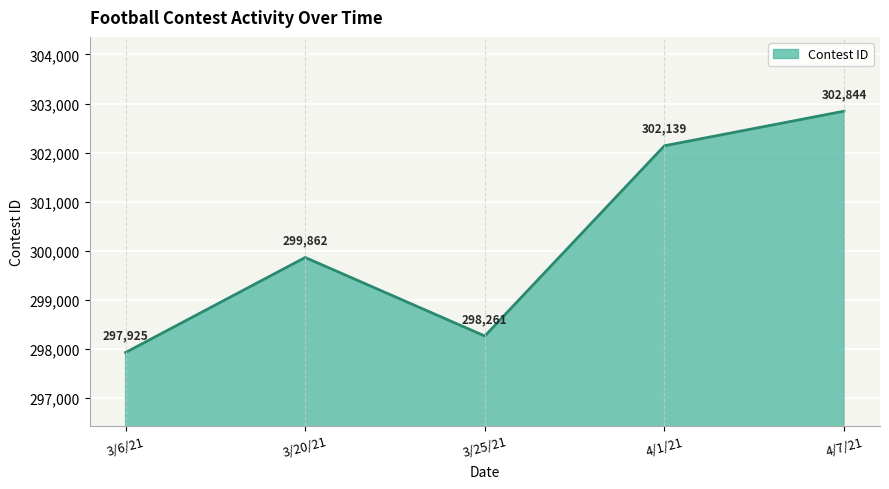

Count the number of data series in this chart.

1